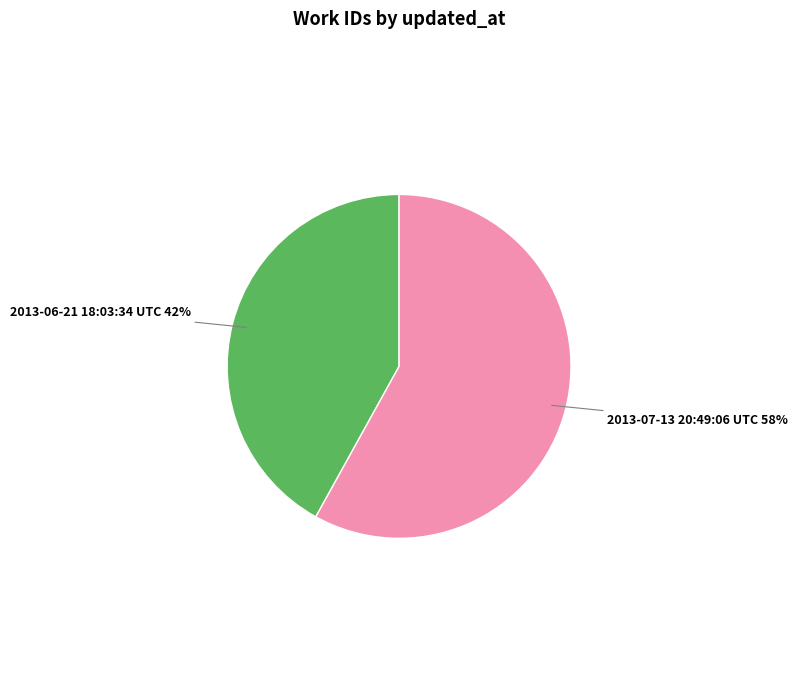

Is there any slice that represents more than half of the pie?

Yes